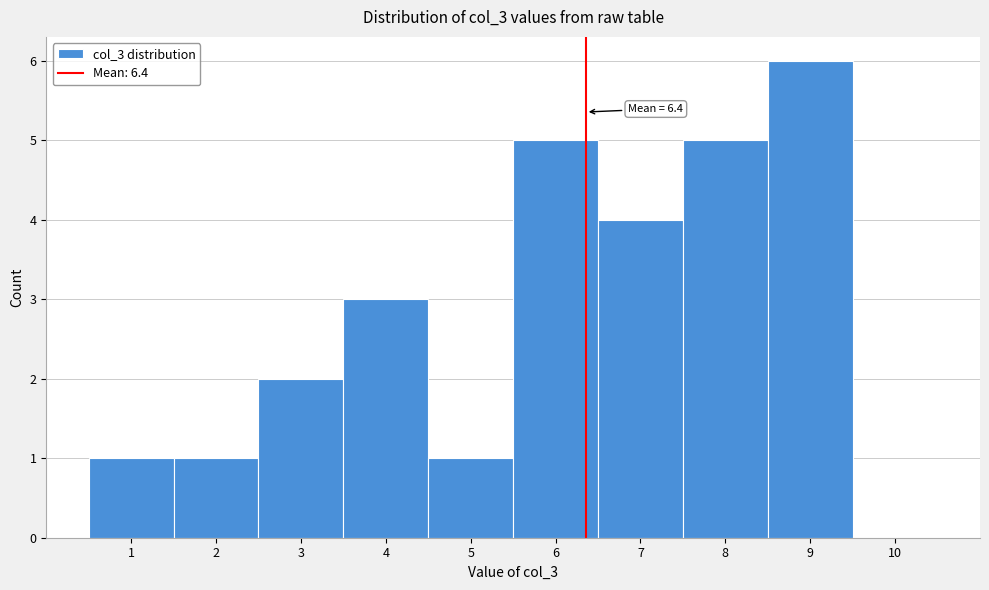

Over which range of the x-axis is the bar tallest?

8.5 to 9.5